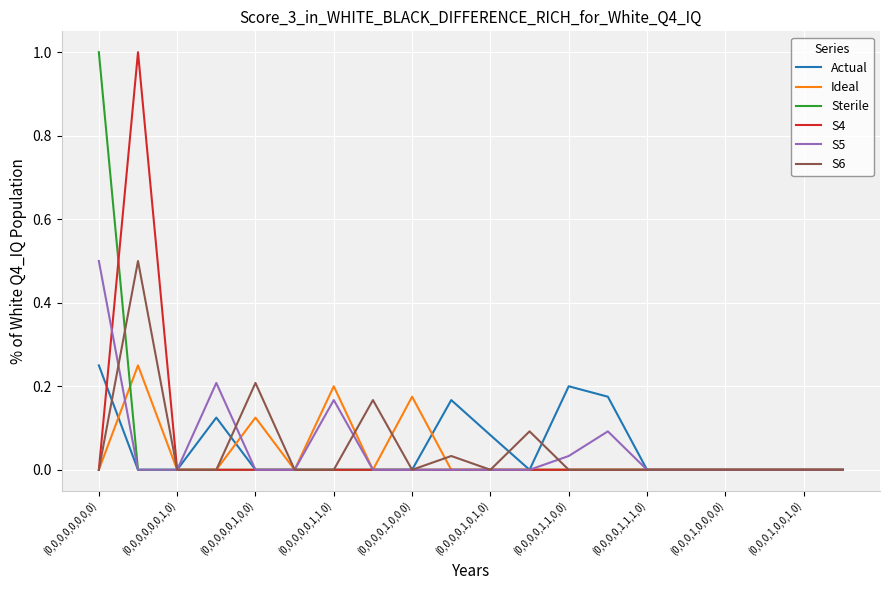

What is the highest value of the S5 series?

0.5